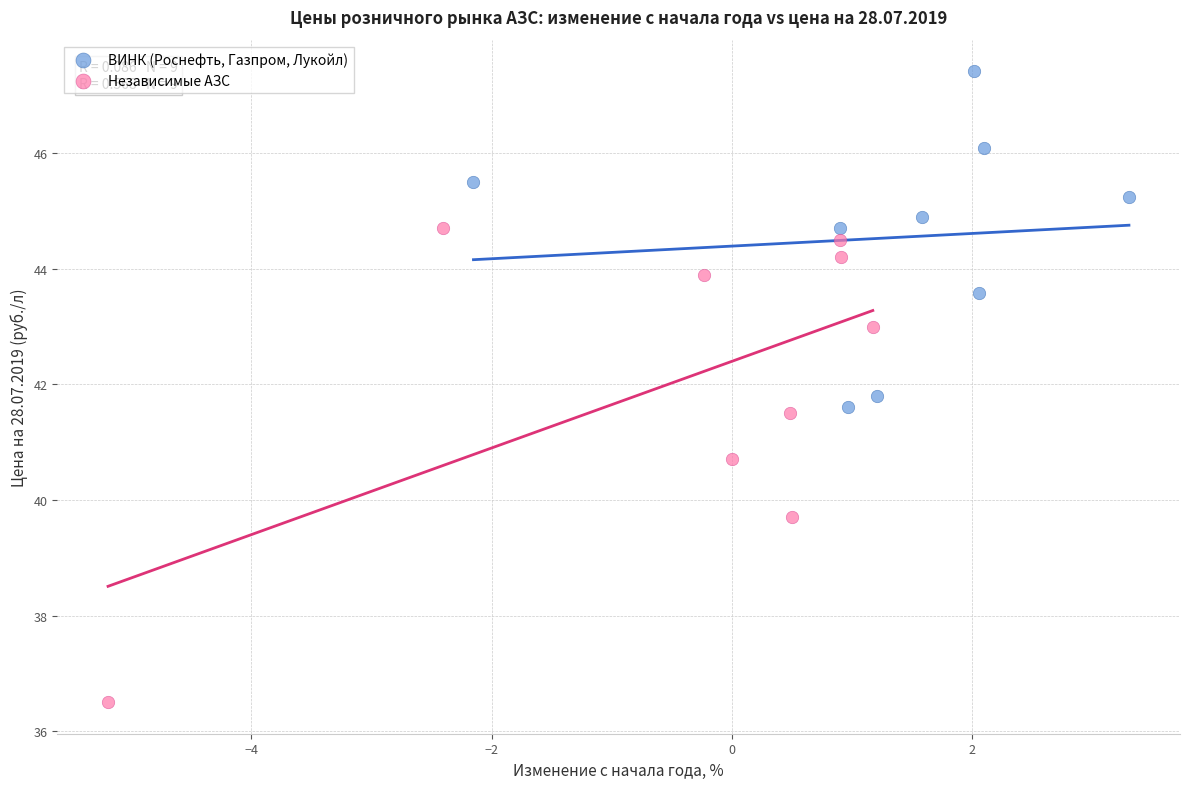

Which series has the largest Y range (max minus min)?

Независимые АЗС